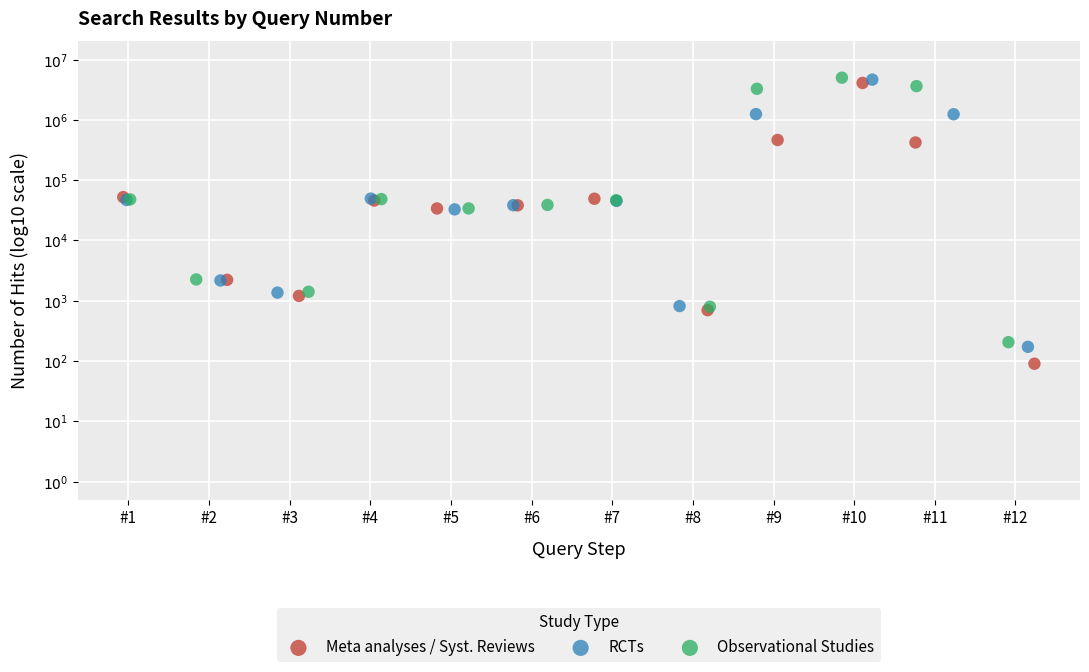

What are all the series names shown in the legend?

Meta analyses / Syst. Reviews, RCTs, Observational Studies